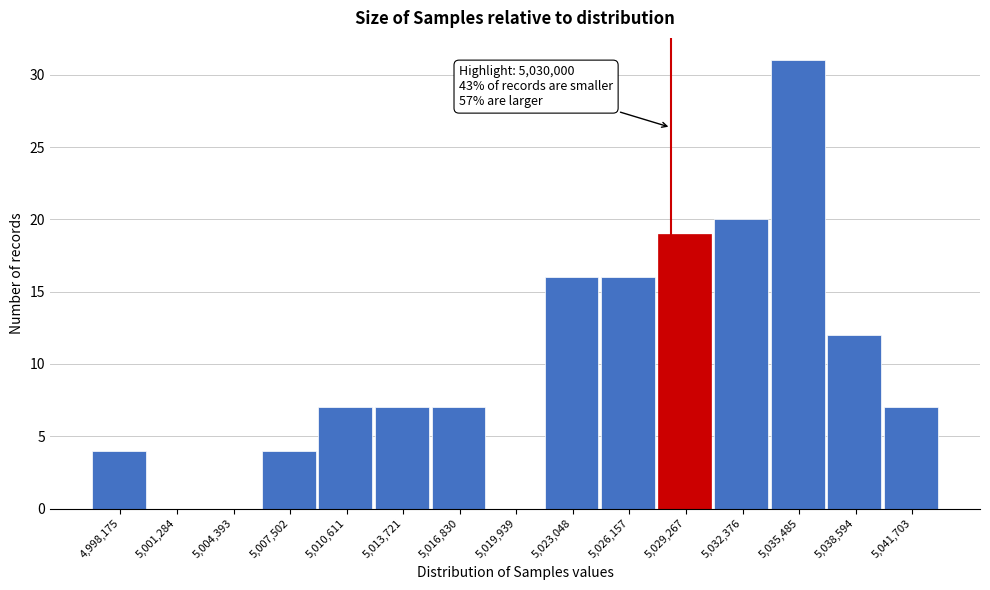

Reading right to left, transcribe all the data shown in this chart.

5,041,703=7	5,038,594=12	5,035,485=31	5,032,376=20	5,029,267=19	5,026,157=16	5,023,048=16	5,019,939=0	5,016,830=7	5,013,721=7	5,010,611=7	5,007,502=4	5,004,393=0	5,001,284=0	4,998,175=4